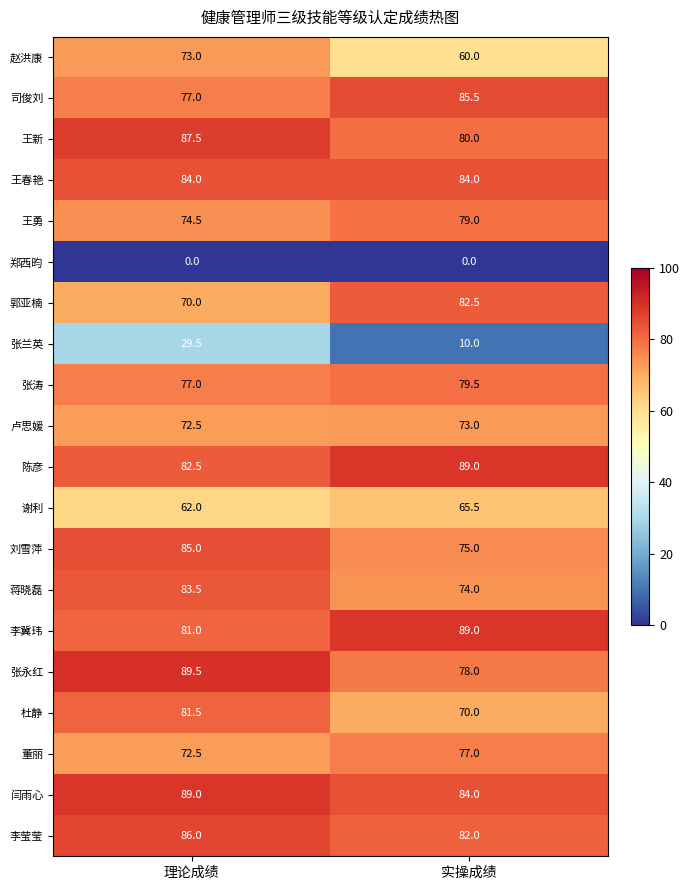

The value of 李莹莹 at 理论成绩 is 26.5. True or false?

False